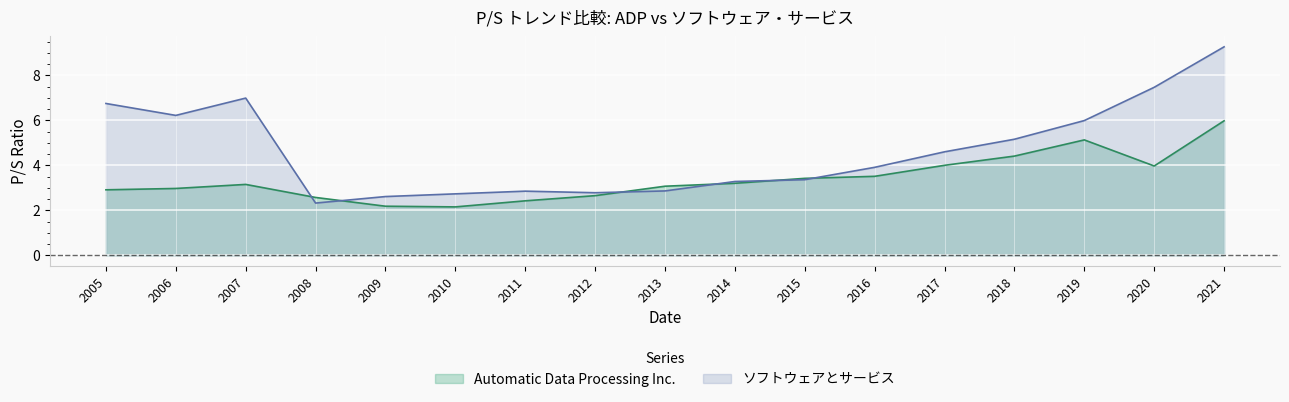

Read the ソフトウェアとサービス value at 2013.

2.9